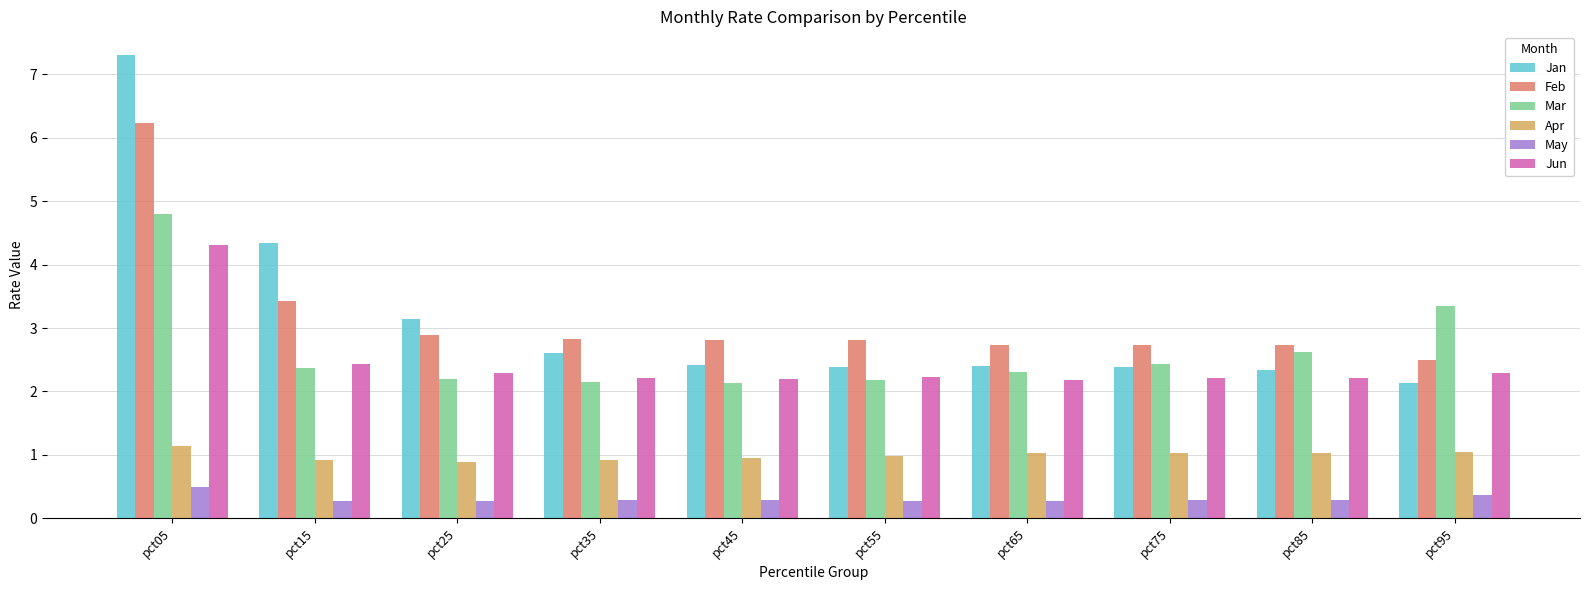

What is the minimum value shown in the chart?

0.3